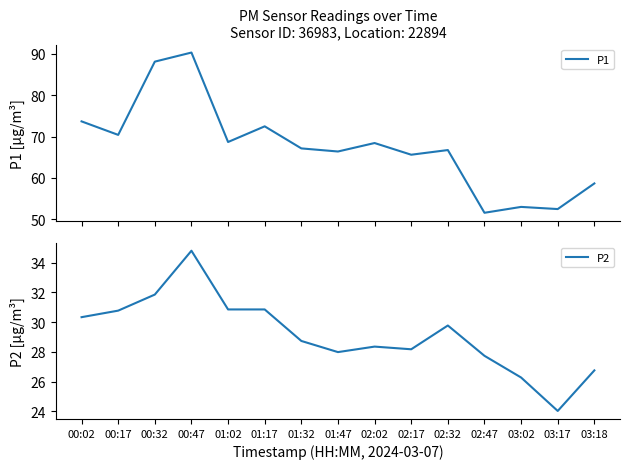

Reading left to right, list all the values displayed in this chart.

P1: 00:02=73.7	00:17=70.4	00:32=88.1	00:47=90.3	01:02=68.7	01:17=72.5	01:32=67.1	01:47=66.4	02:02=68.4	02:17=65.6	02:32=66.7	02:47=51.5	03:02=53.0	03:17=52.5	03:18=58.6
P2: 00:02=30.3	00:17=30.8	00:32=31.9	00:47=34.8	01:02=30.9	01:17=30.9	01:32=28.7	01:47=28.0	02:02=28.4	02:17=28.2	02:32=29.8	02:47=27.7	03:02=26.3	03:17=24.0	03:18=26.8